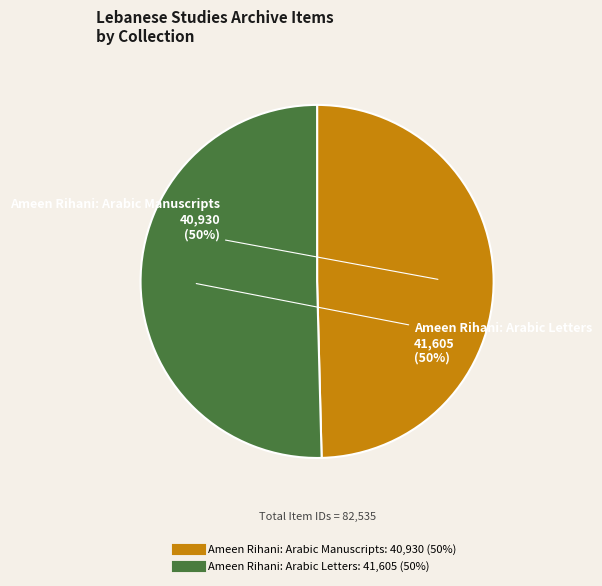

Approximately how many times larger is the value at Ameen Rihani: Arabic Letters compared to Ameen Rihani: Arabic Manuscripts?

1.0